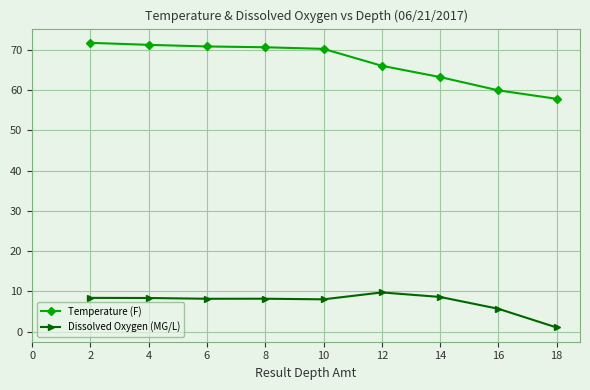

At how many categories does at least one series exceed 49?

9